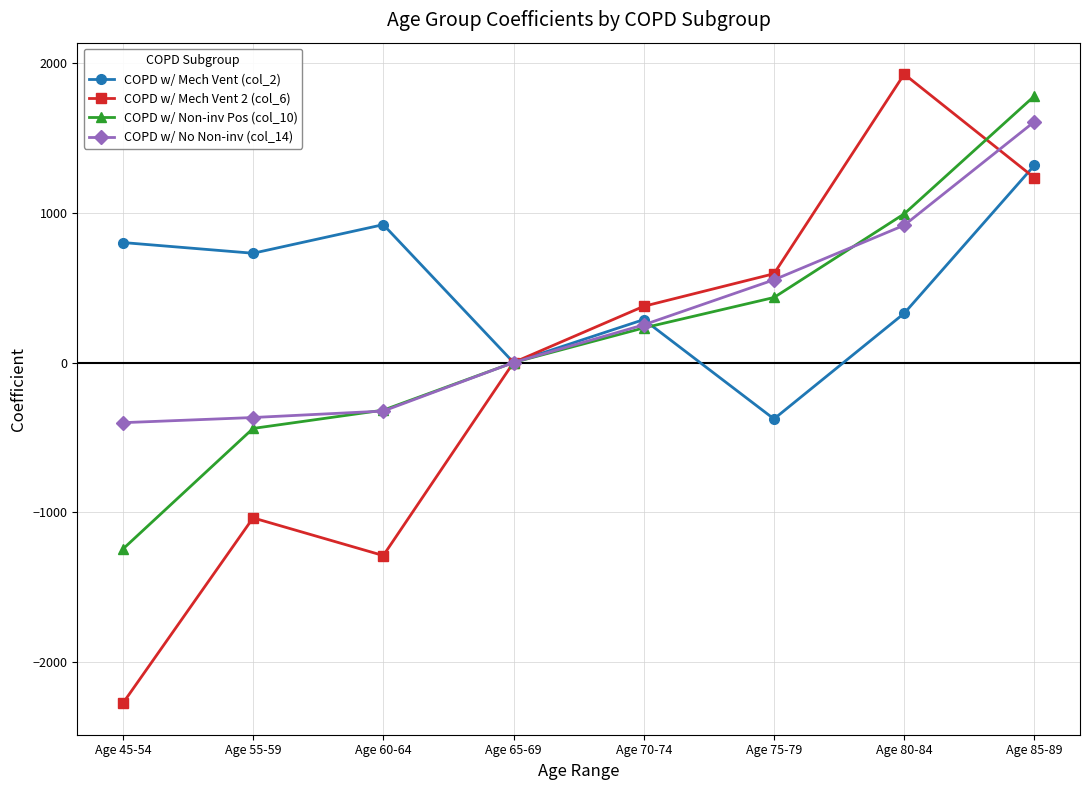

How many series are shown in this chart?

4